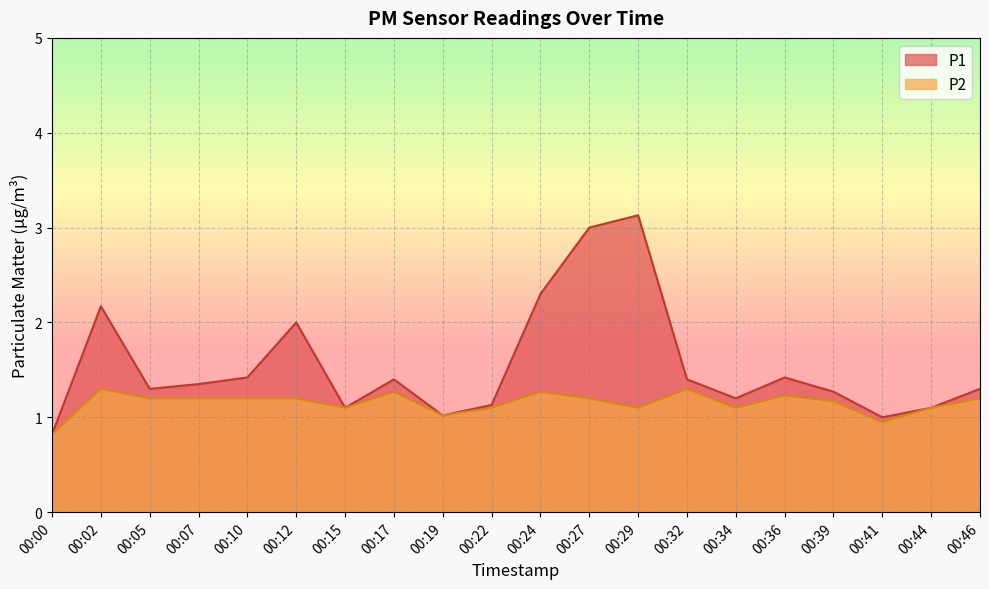

Which category has the highest value in the P1 series?

00:29